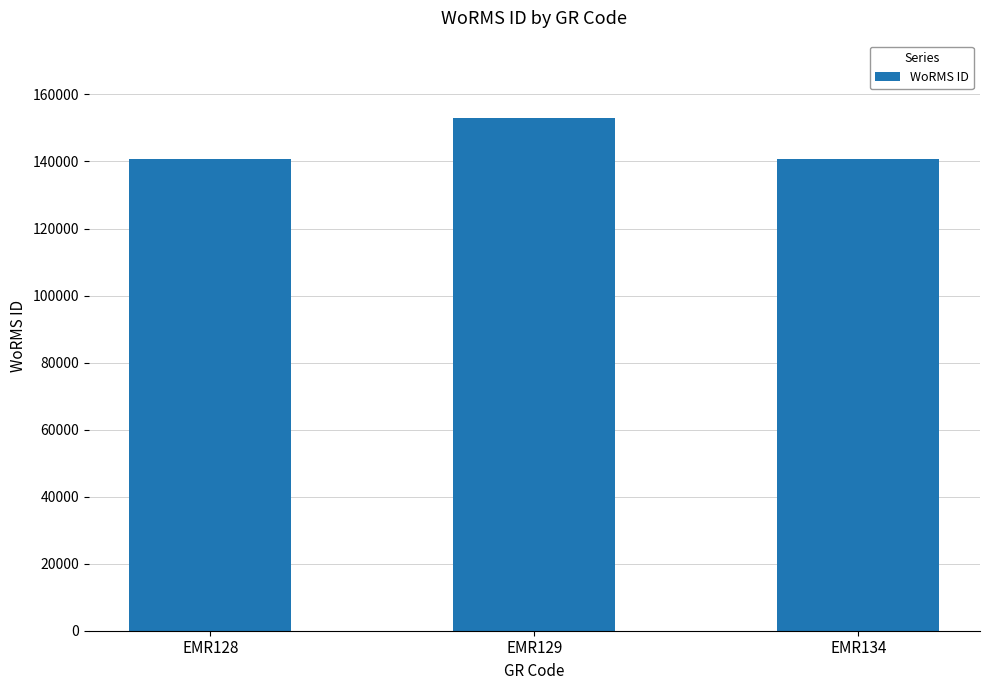

Read the value at EMR129.

153087